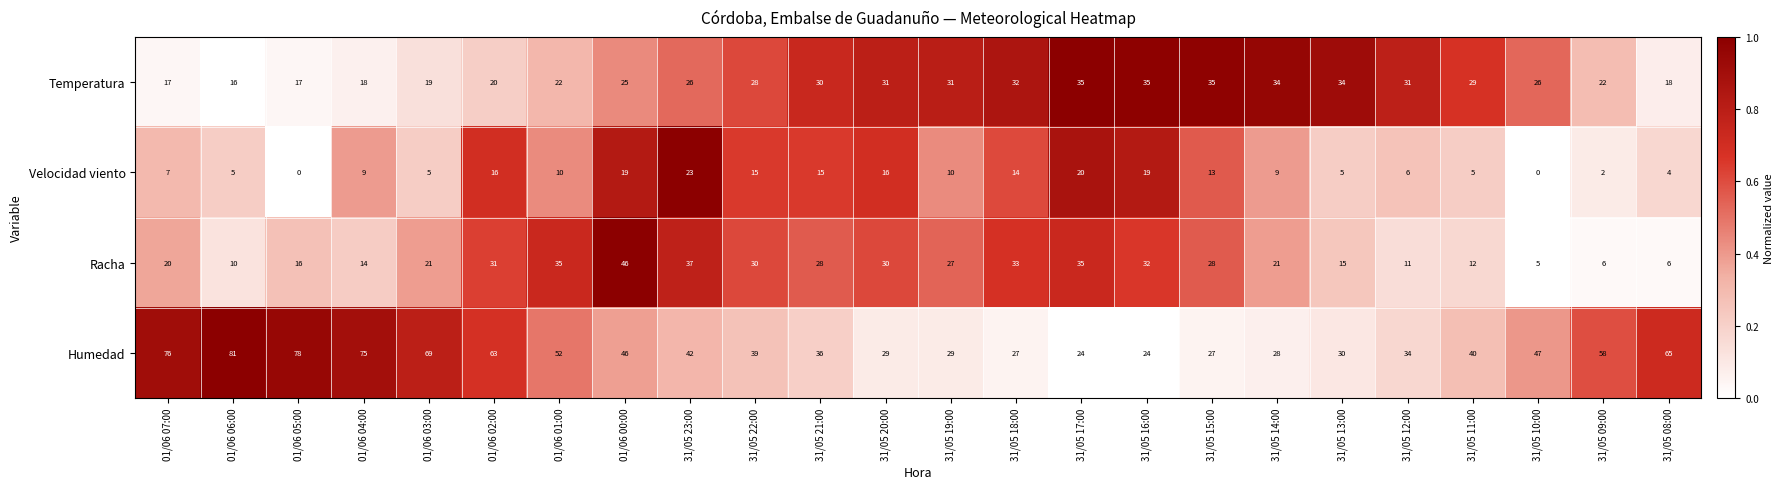

How many data points in Racha are less than 27?

12